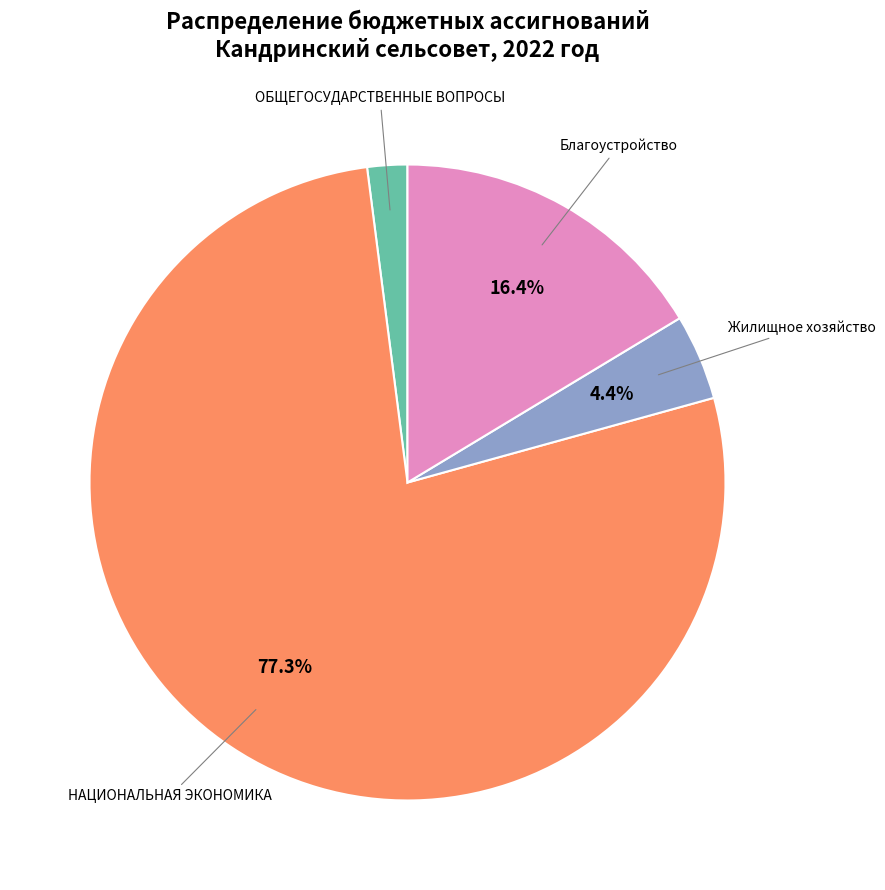

Does any single category account for the majority?

Yes